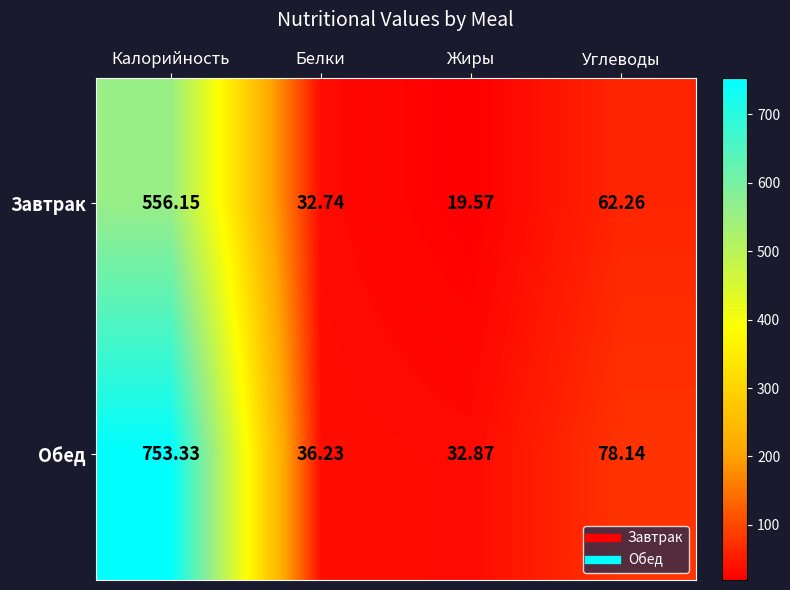

Rank the series by their average value, from lowest to highest.

Завтрак, Обед